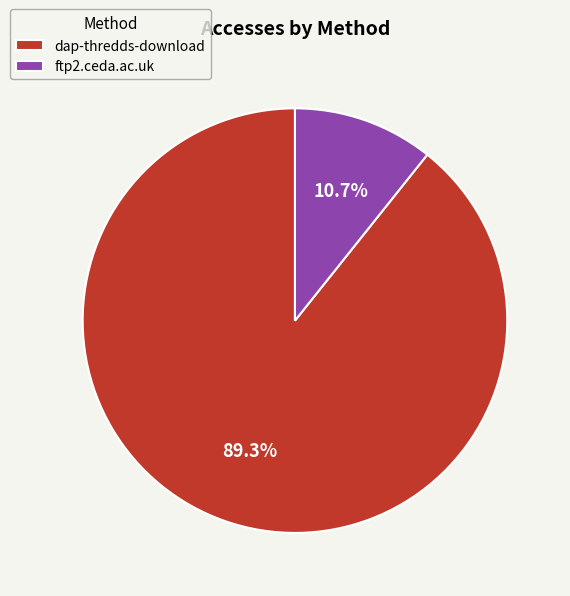

To the nearest percent, what percentage of the pie is ftp2.ceda.ac.uk?

11%